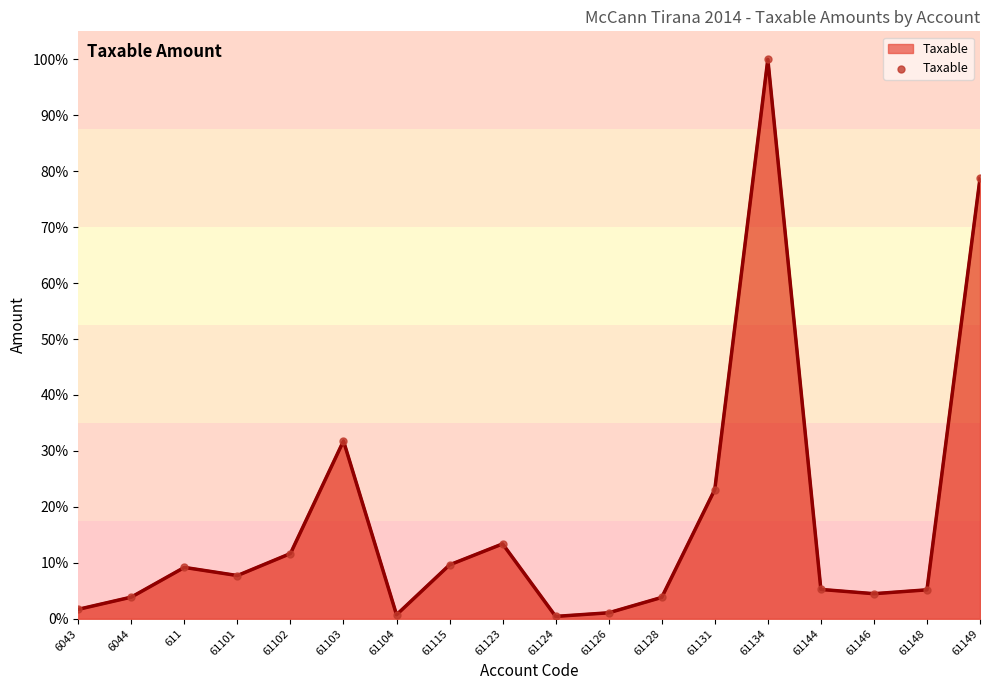

What is the change in value from 611 to 61148?

-4.0